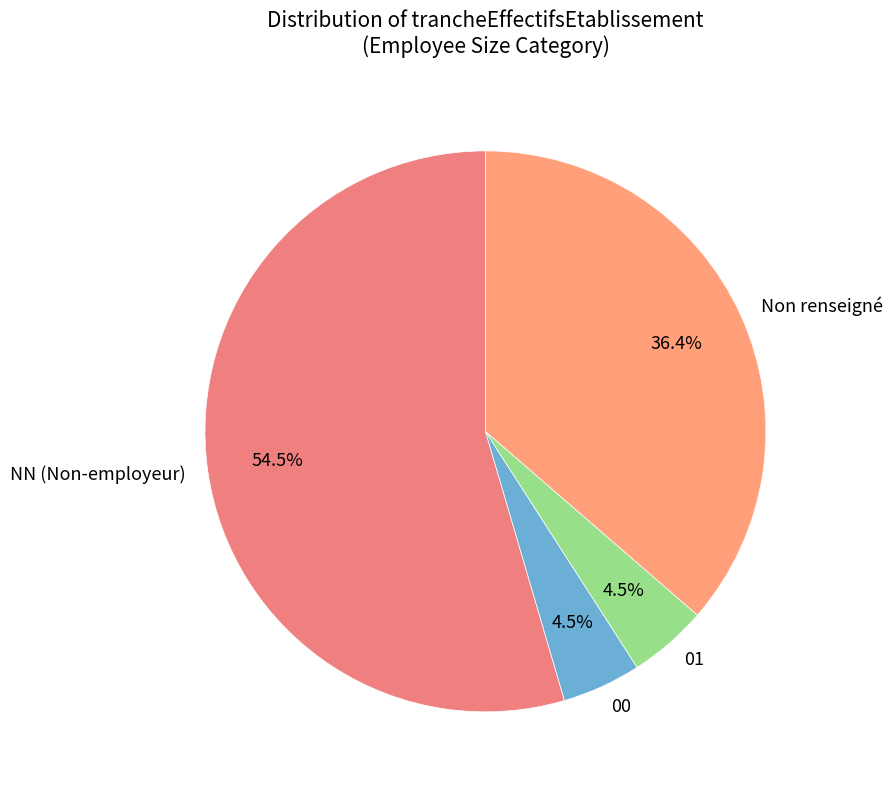

Does any single category account for the majority?

Yes